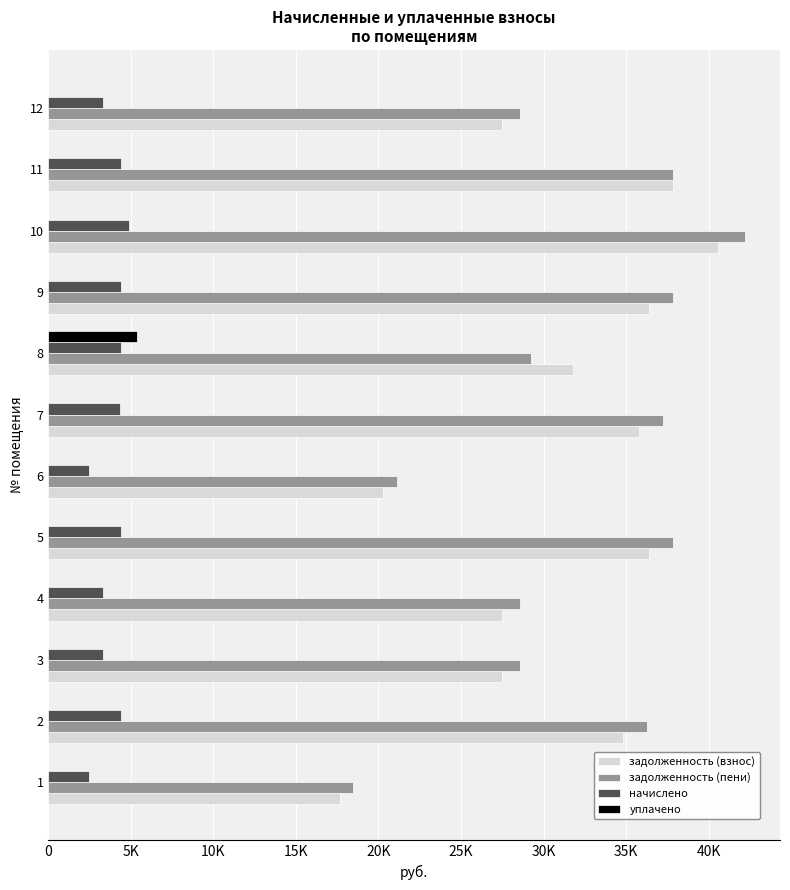

Which series has the largest total across all categories?

задолженность (пени)